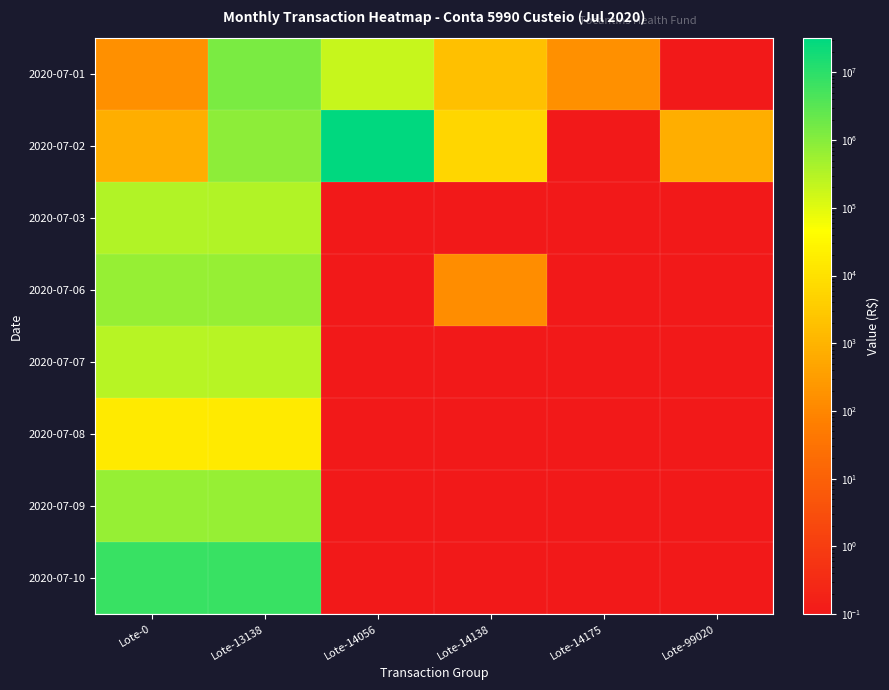

What is the total value across all series at Lote-99020?

732.0